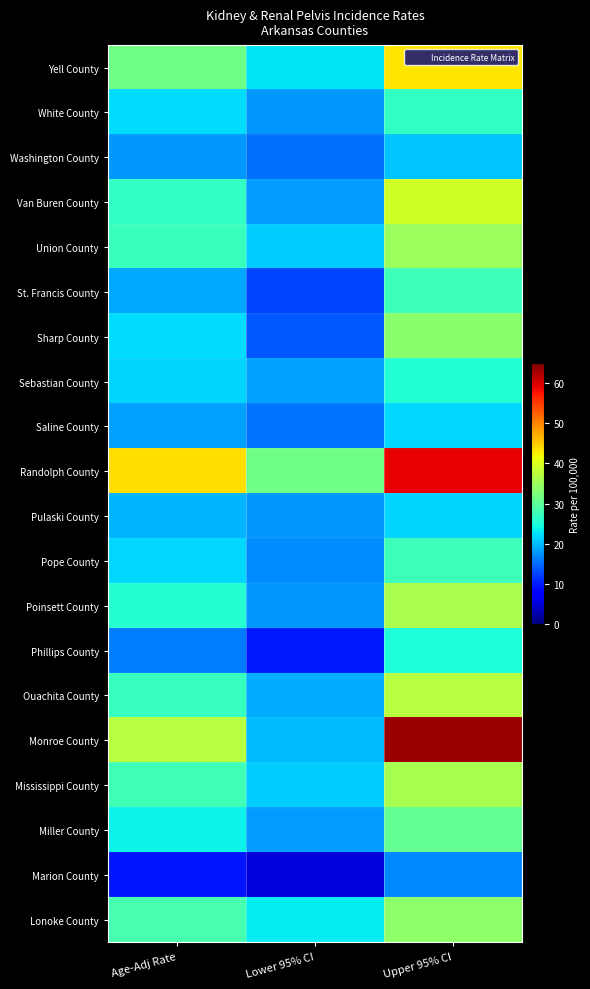

Rank the series by their maximum value, from highest to lowest.

Monroe County, Randolph County, Yell County, Van Buren County, Ouachita County, Poinsett County, Mississippi County, Union County, Lonoke County, Sharp County, Miller County, St. Francis County, Pope County, White County, Sebastian County, Phillips County, Saline County, Pulaski County, Washington County, Marion County